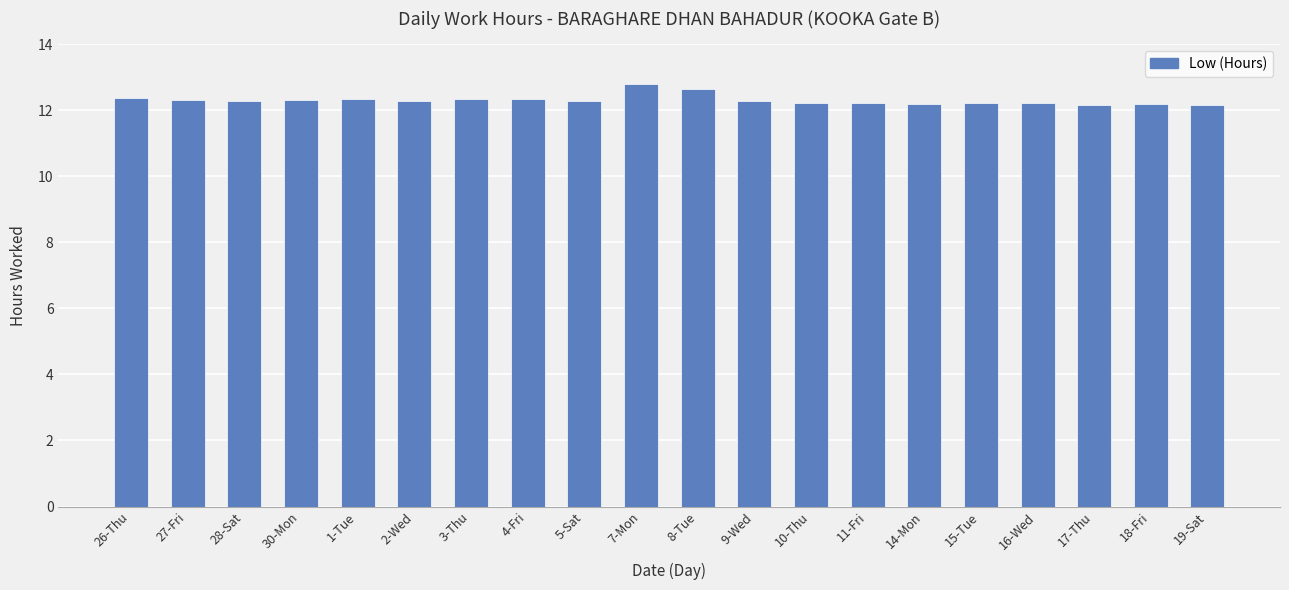

Approximately how many times larger is the value at 27-Fri compared to 9-Wed?

1.0